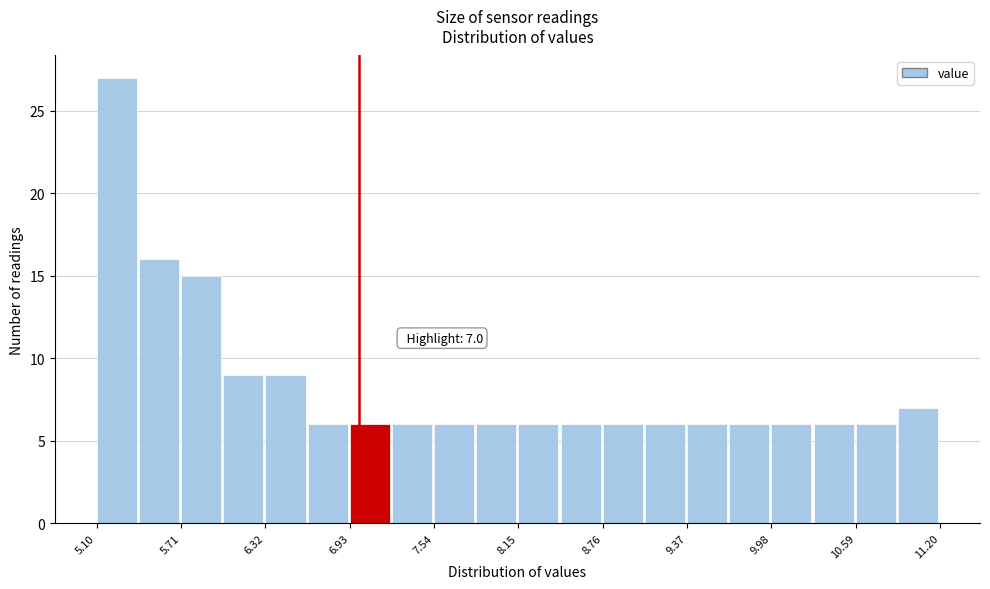

Around what value on the x-axis is the tallest bar? Give the approximate position of its centre, as read against the axis.

5.2